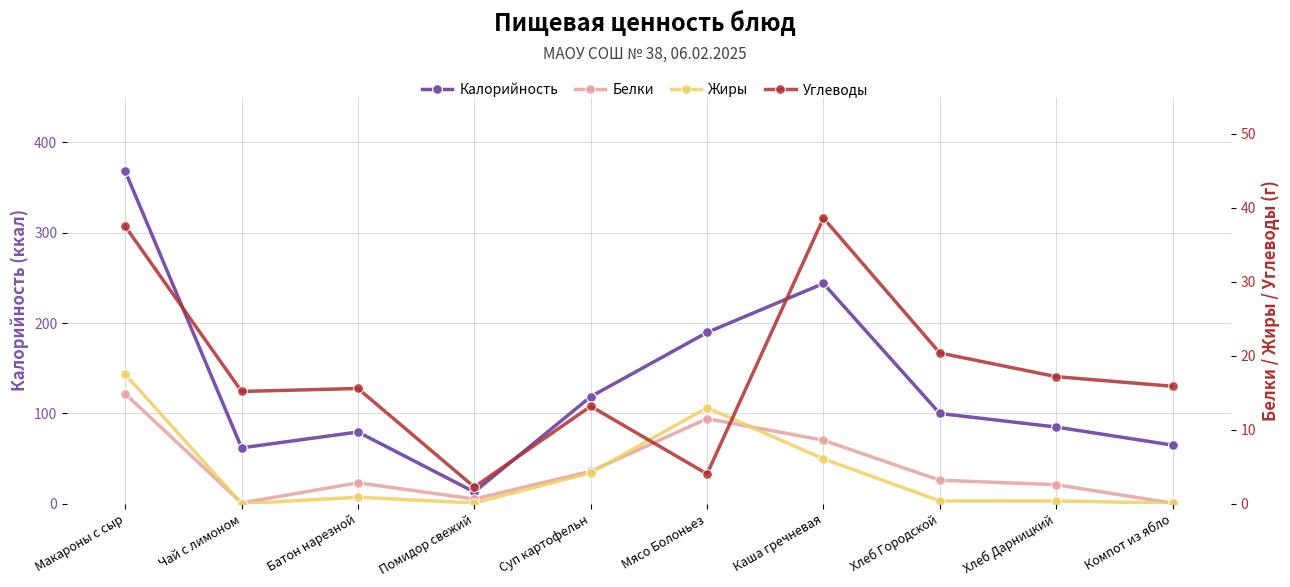

At which label does Жиры reach its minimum?

Чай с лимоном